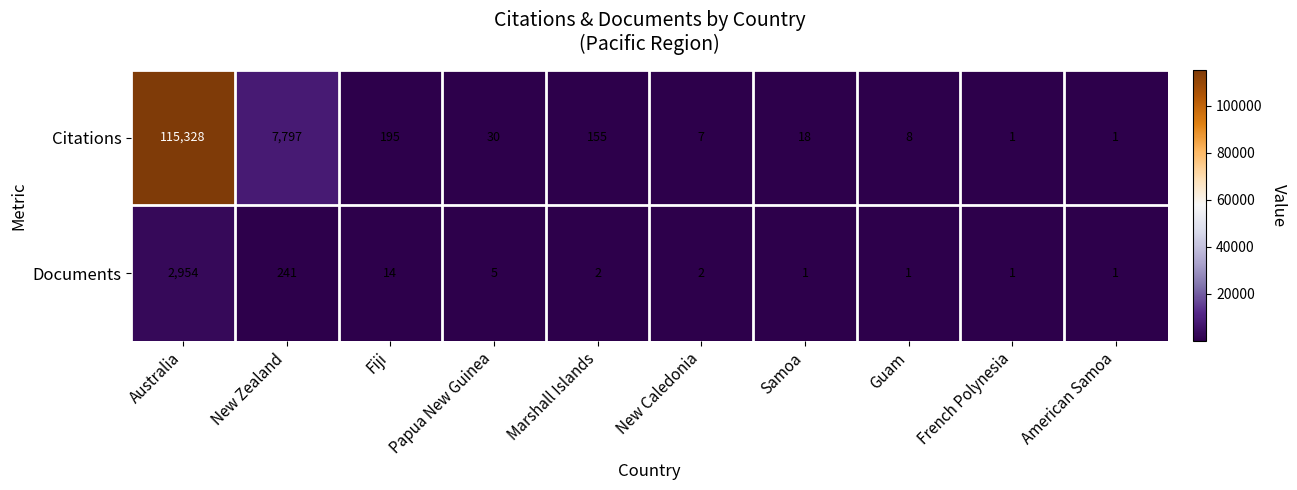

Which series changed the most between New Zealand and Guam?

Citations